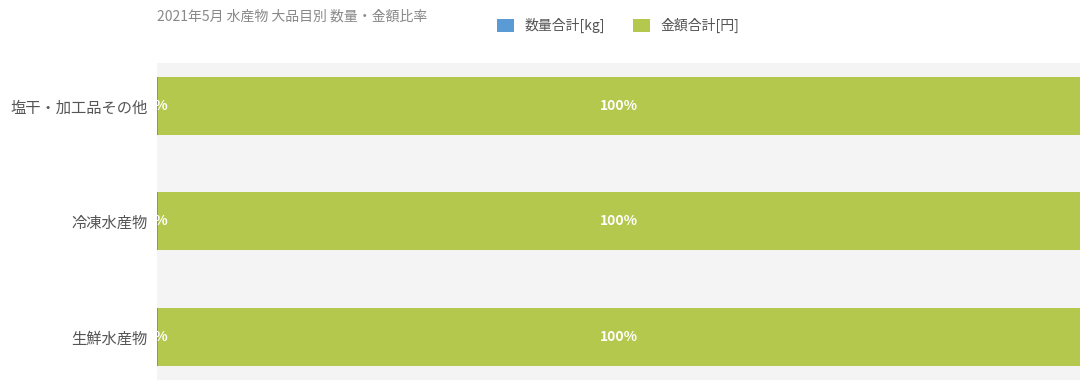

What are all the series names shown in the legend?

数量合計[kg], 金額合計[円]